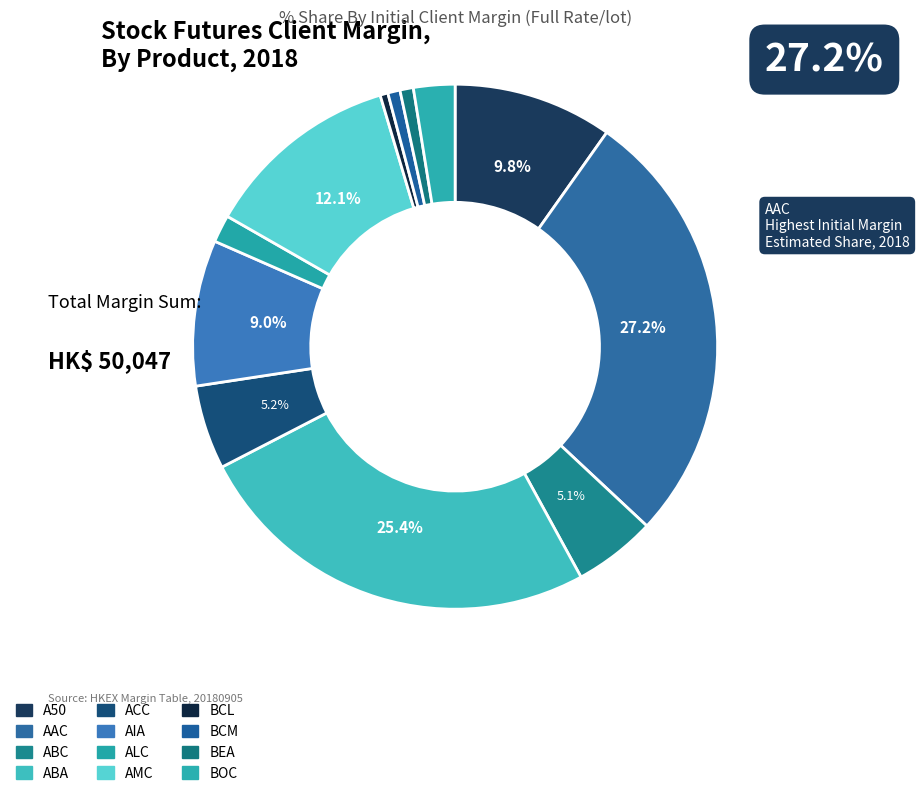

How many slices are in this pie chart?

12